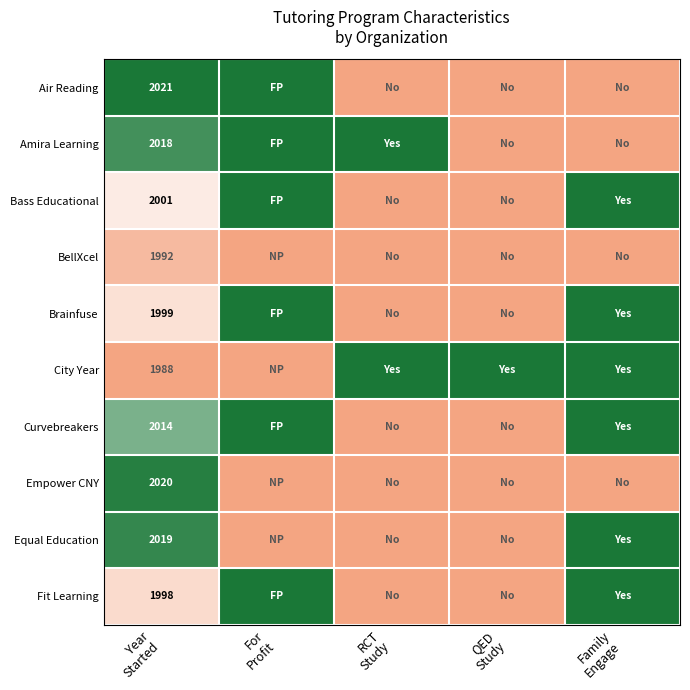

List the series in order of their peak value, lowest first.

BellXcel, Empower CNY, Air Reading, Amira Learning, Bass Educational, Brainfuse, City Year, Curvebreakers, Equal Education, Fit Learning